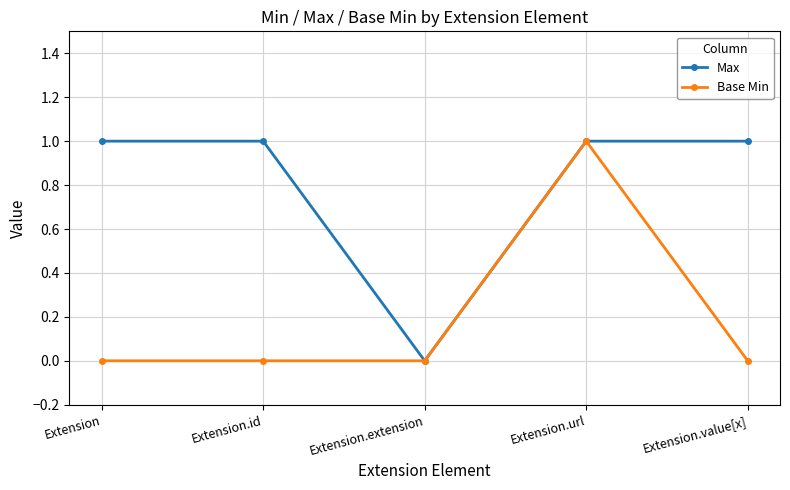

Is it true that Base Min equals 0 at Extension.id?

True